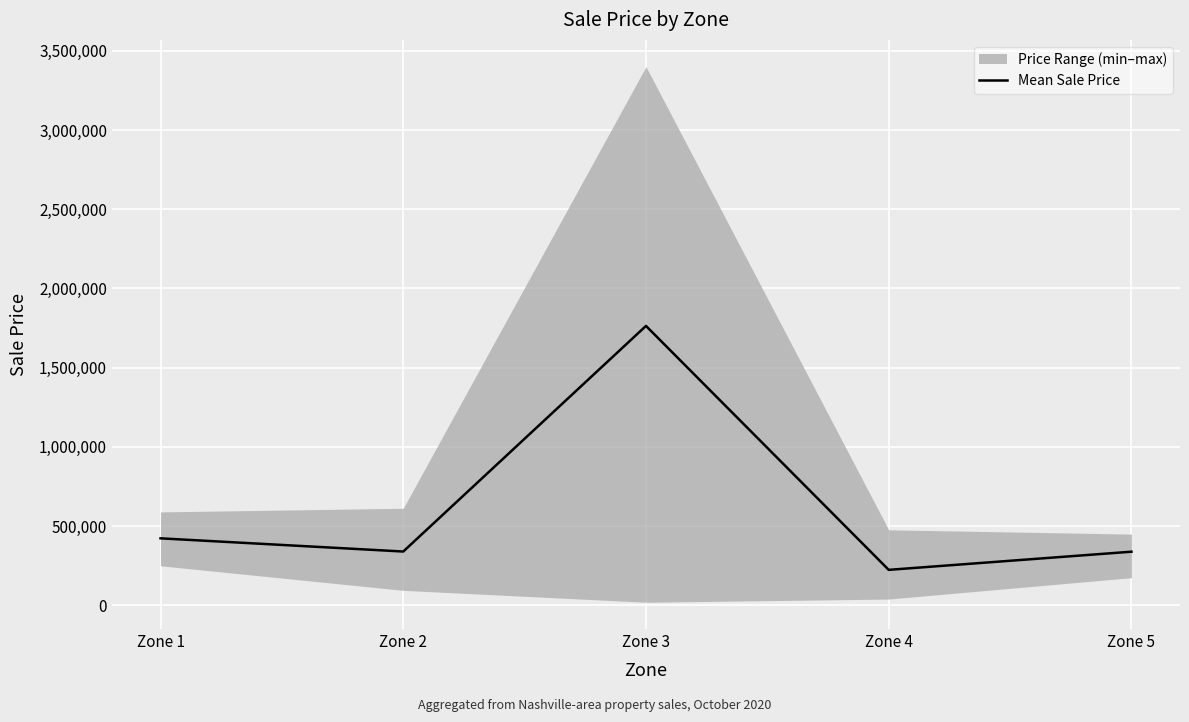

At which label does the data first exceed 340000?

Zone 1